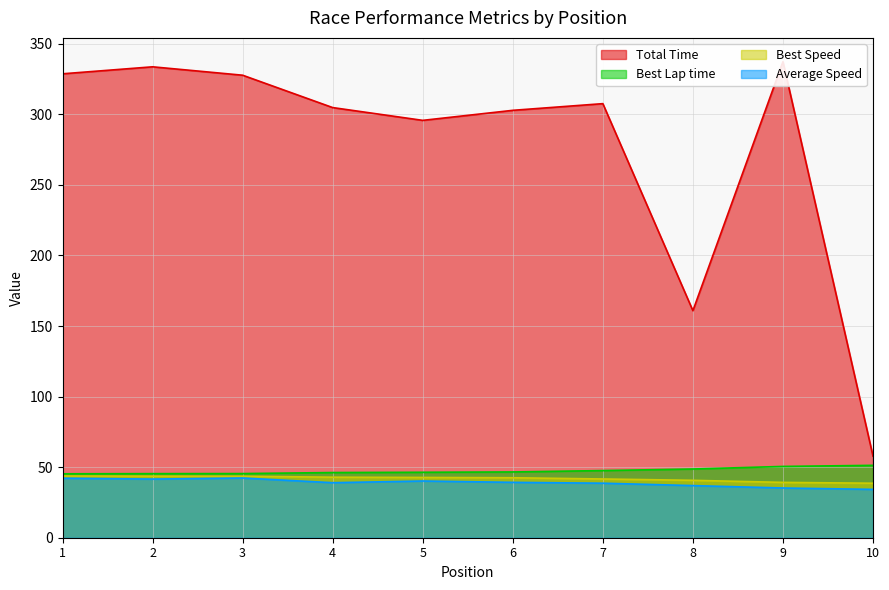

At which category is the sum across all series the highest?

2